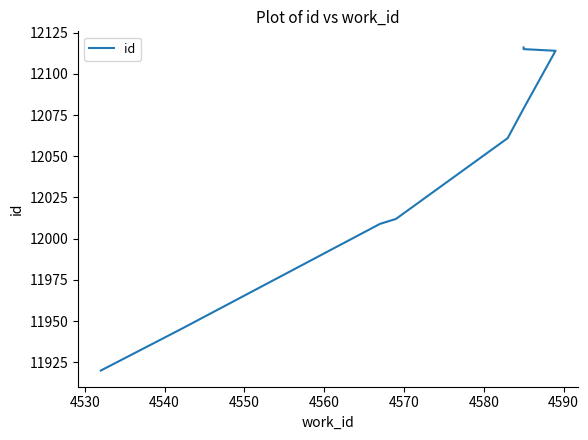

What is the ratio of the value at 4560 to the value at 4580?

1.0